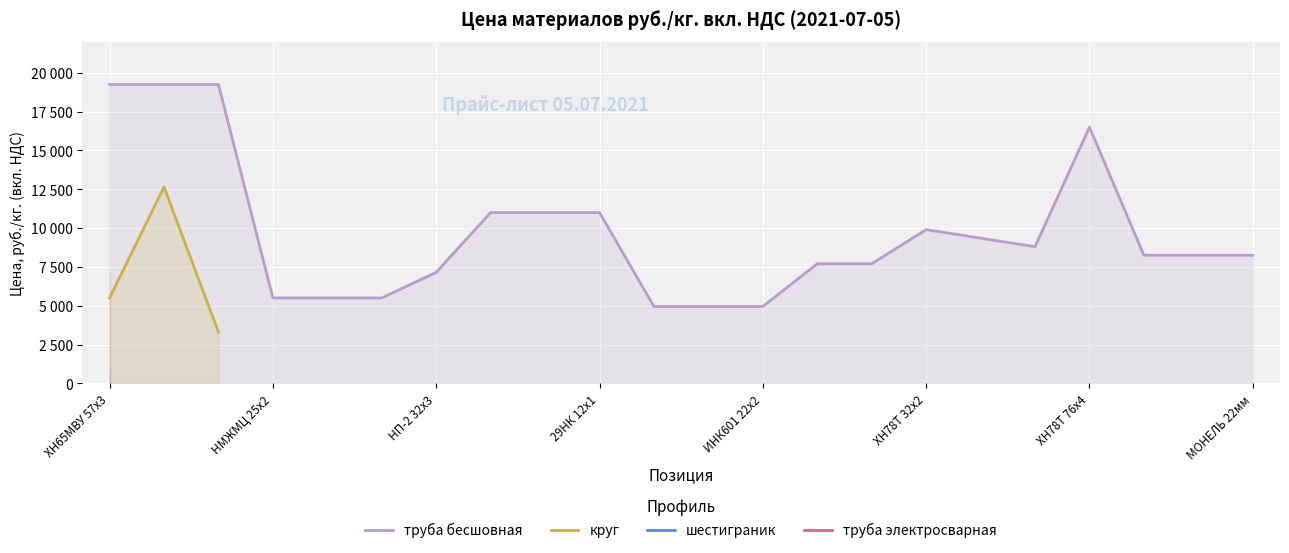

How many lines are shown in the chart?

4